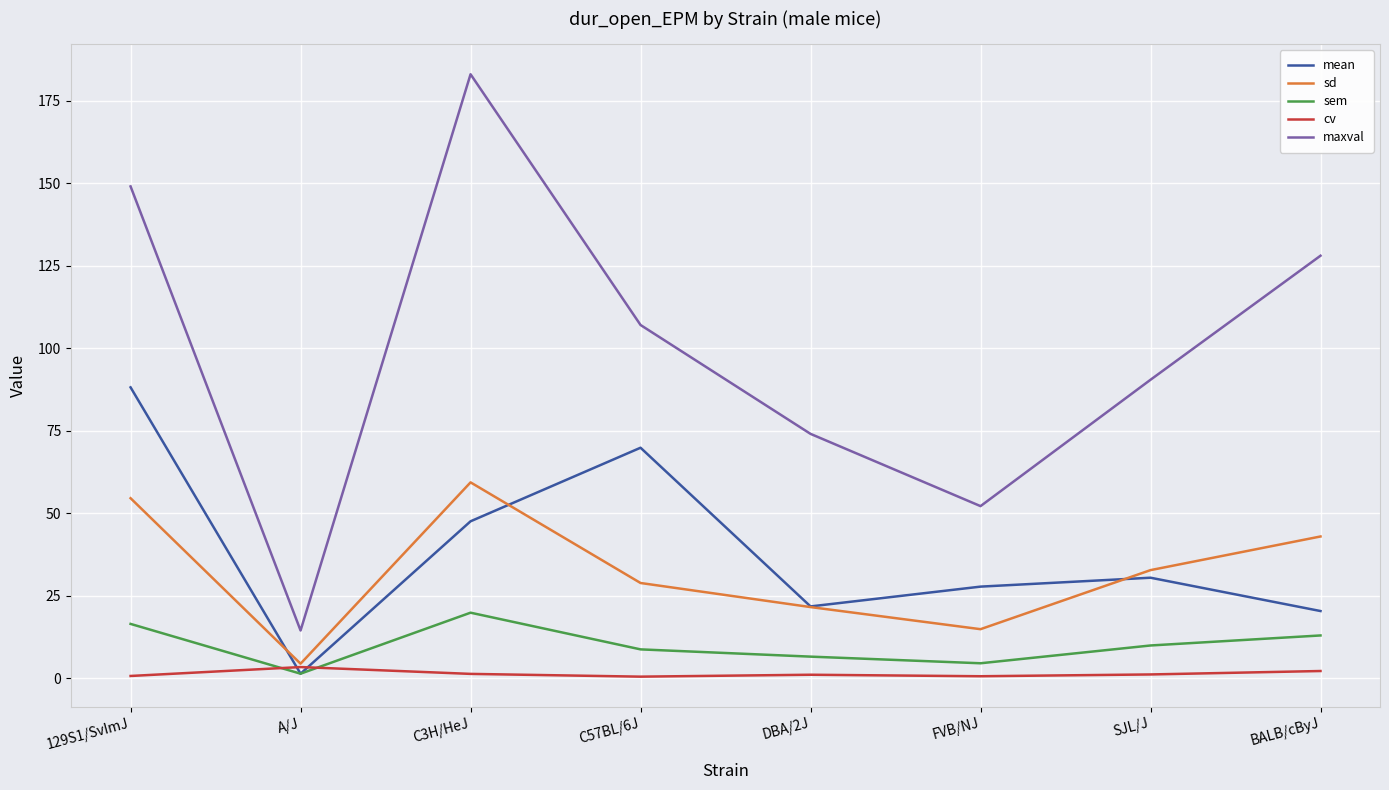

True or false: sd and maxval intersect in this chart.

False